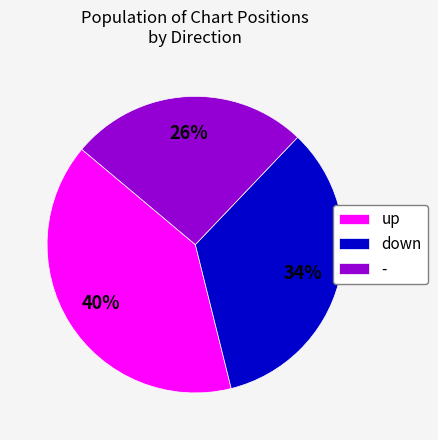

To the nearest percent, what portion does up represent?

40%